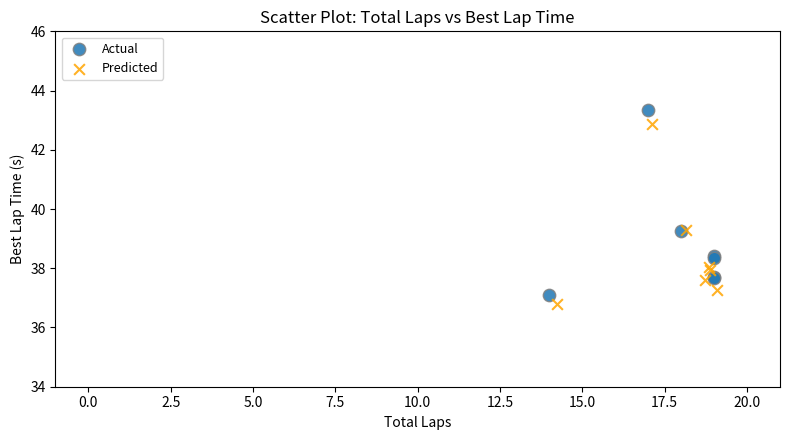

Which series has the largest Y range (max minus min)?

Actual